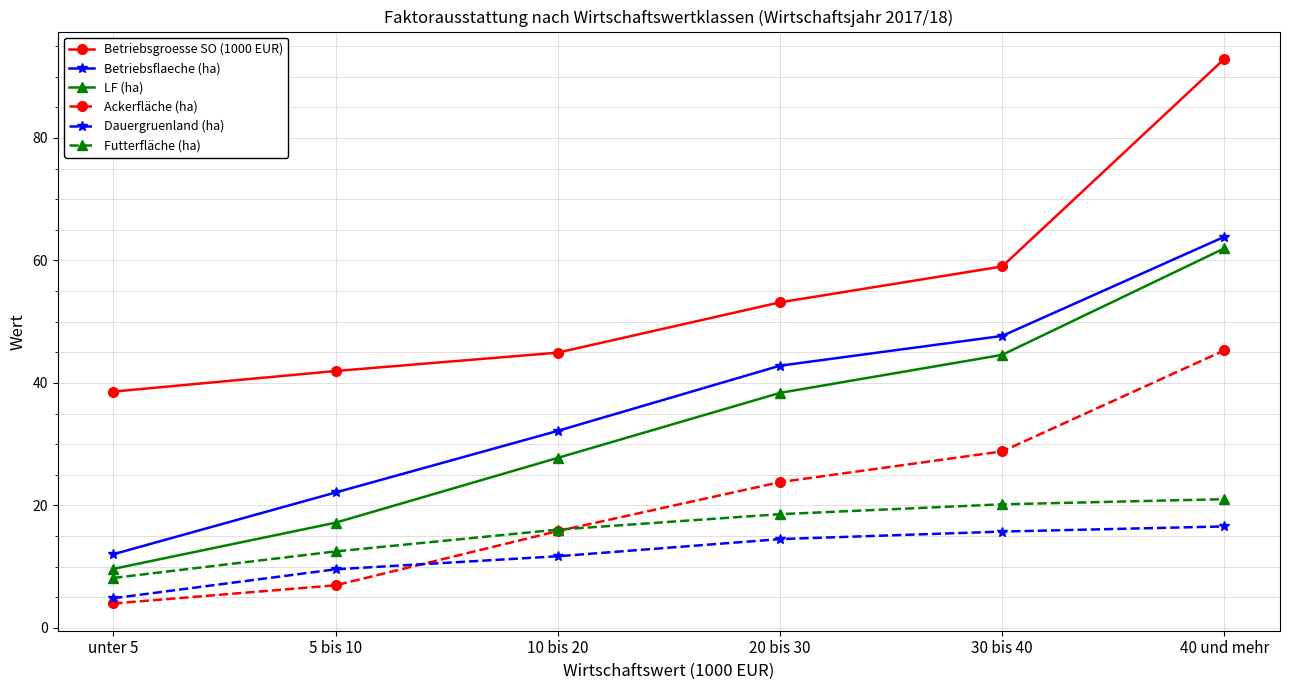

The Betriebsgroesse SO (1000 EUR) series shows 69.7 at 5 bis 10. True or false?

False